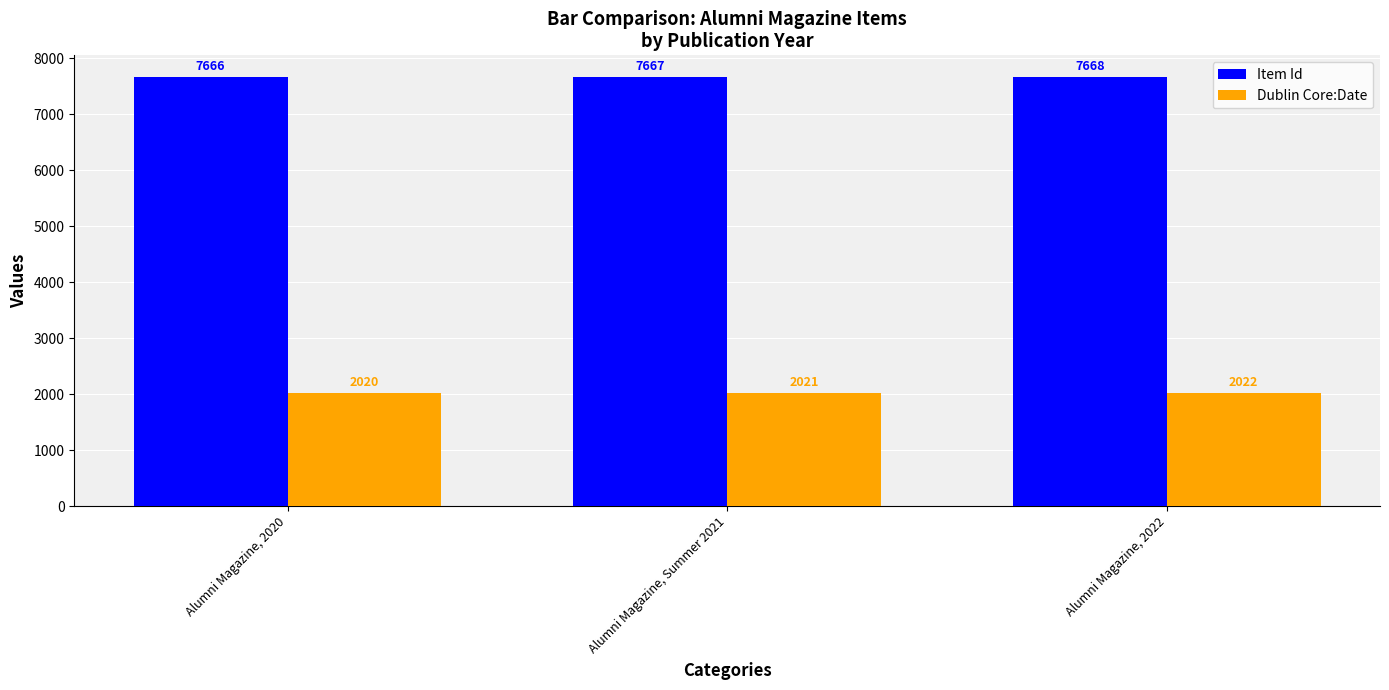

How many distinct data groups are displayed?

2